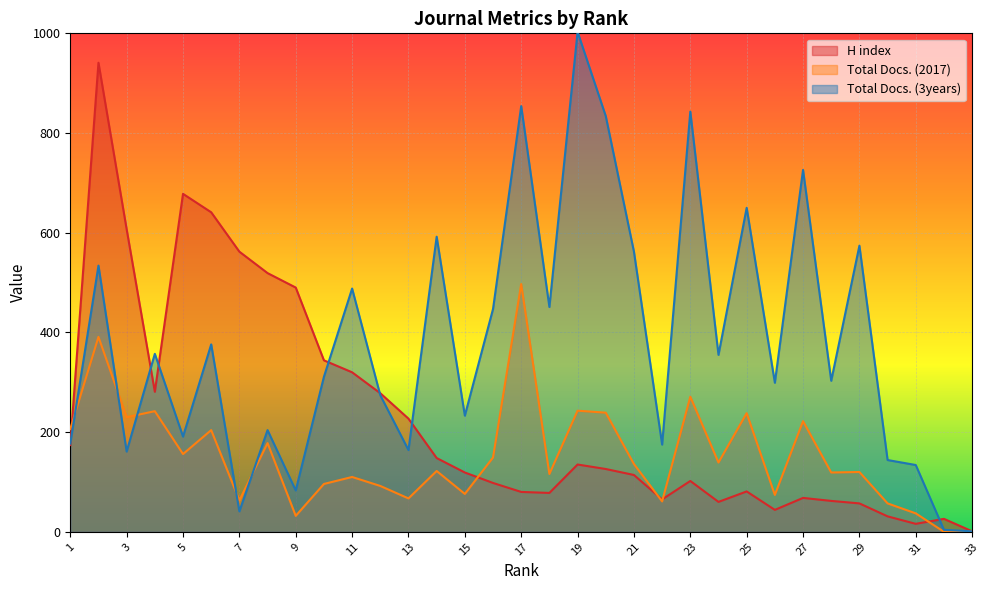

Where do H index and Total Docs. (2017) first cross each other?

1 and 2